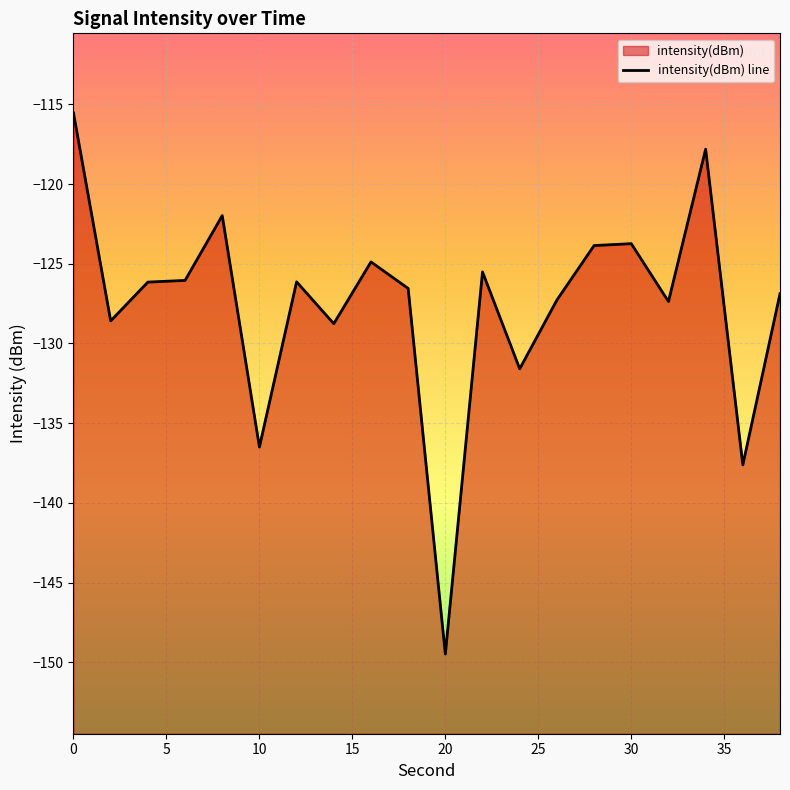

Does the chart display data point markers on the line(s)?

No